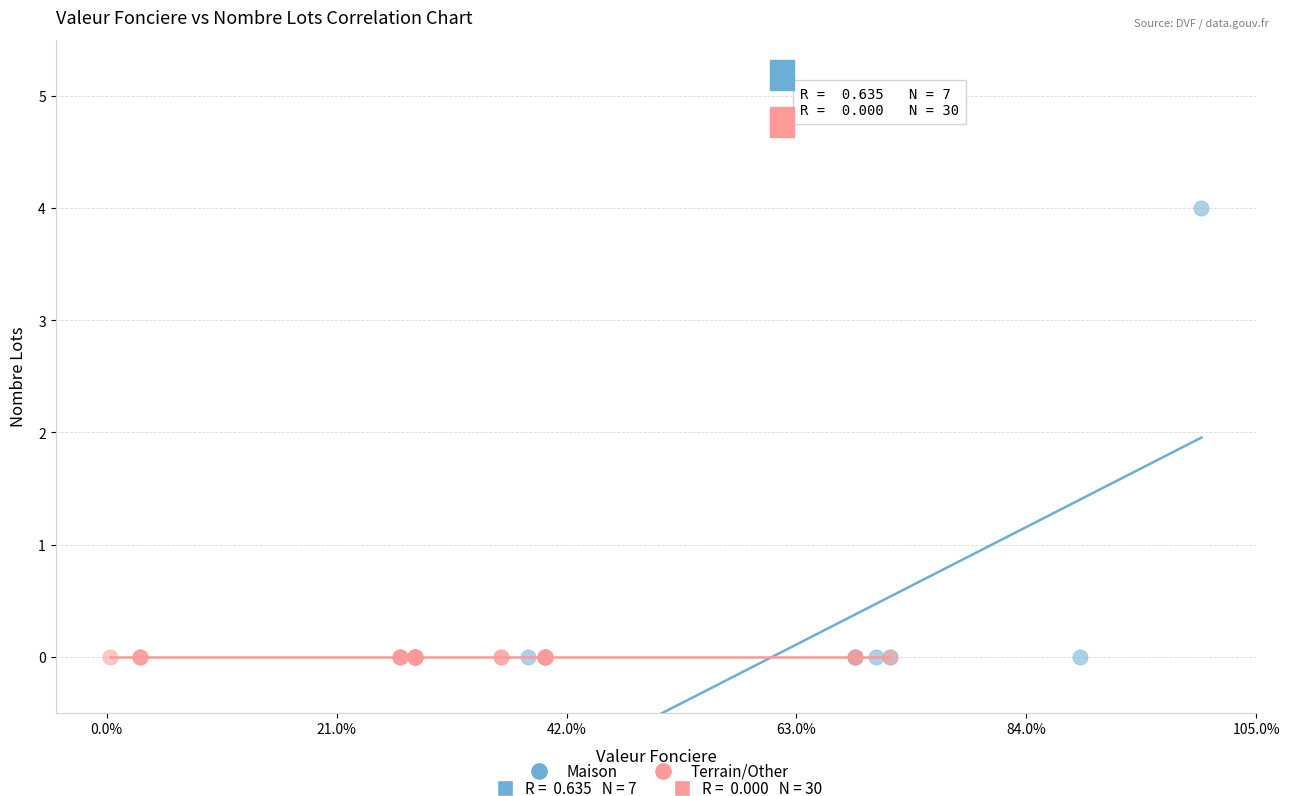

Which series reaches the maximum Y coordinate?

Maison